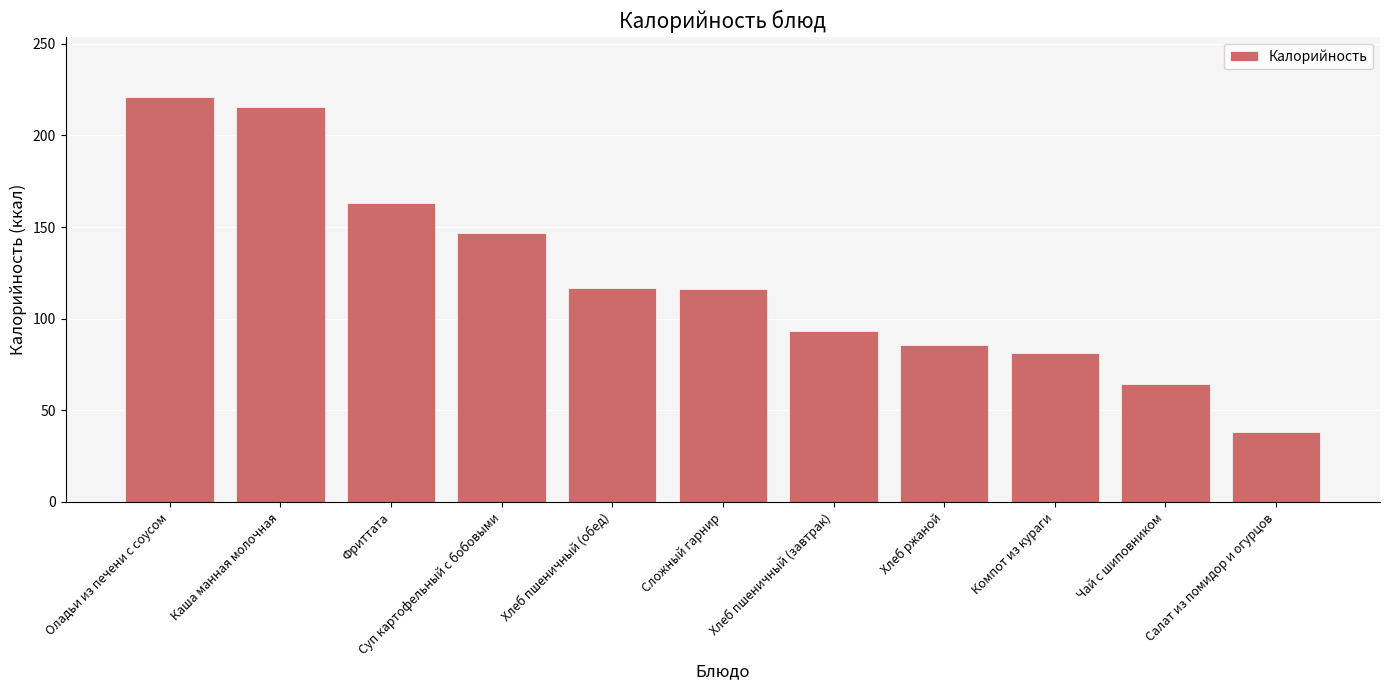

What position from the right is Сложный гарнир?

6